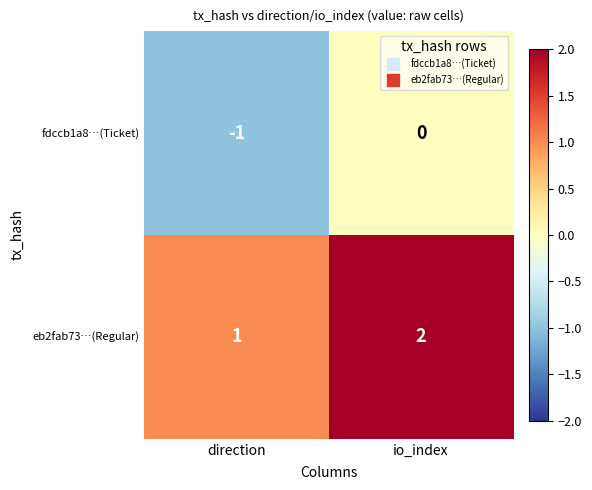

What is the difference between the highest and lowest values at direction?

2